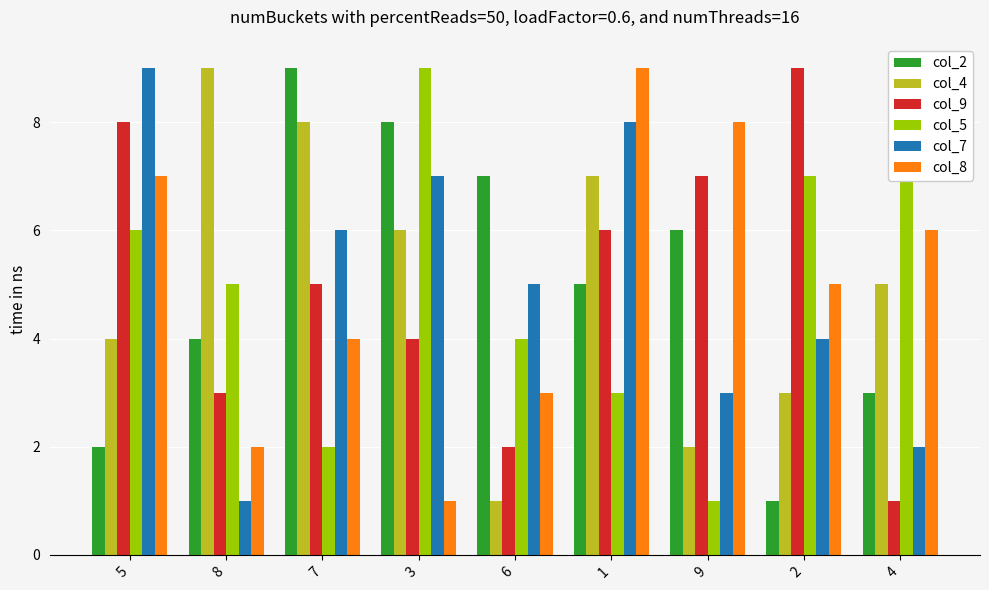

Which series changed the most between 3 and 2?

col_2